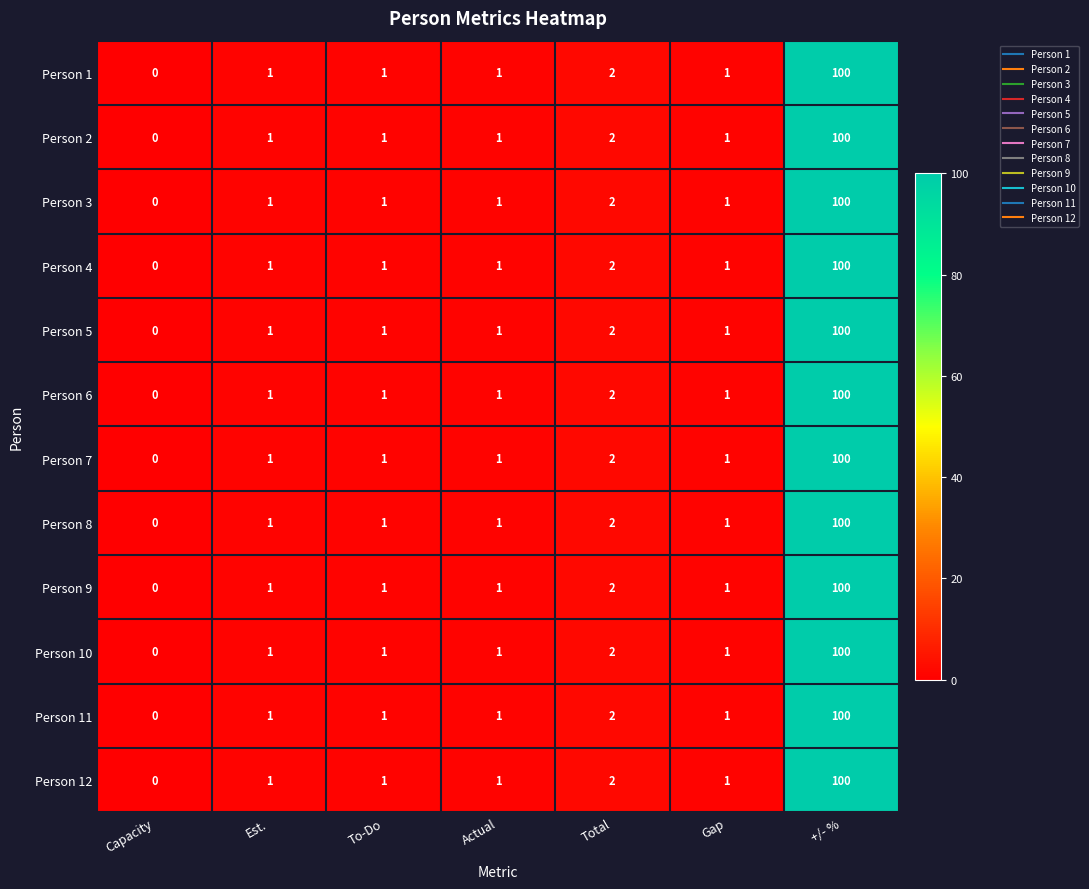

What is the maximum value shown in the chart?

100